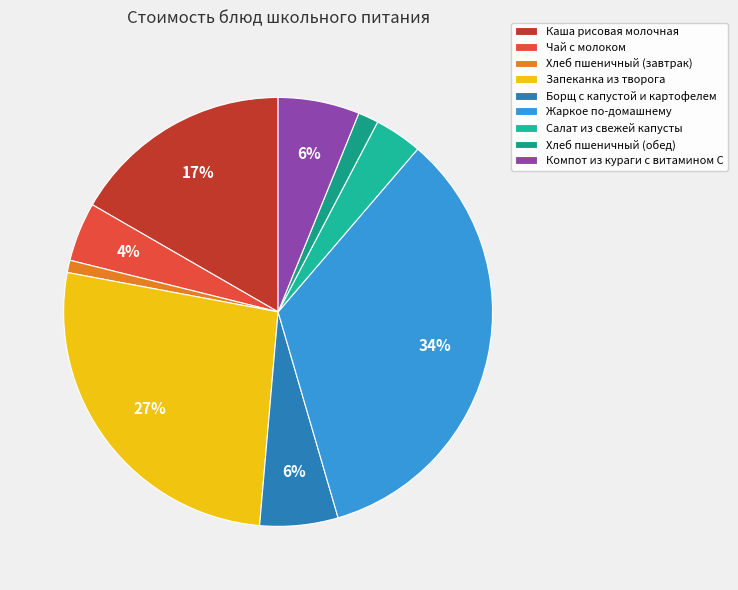

How many slices are in this pie chart?

9